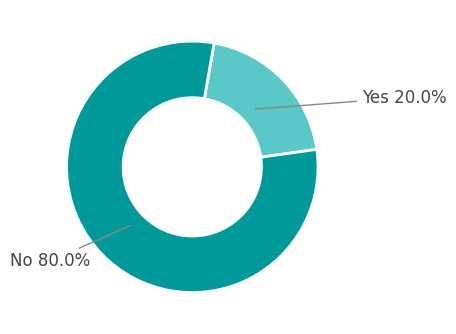

Does any single category account for the majority?

Yes